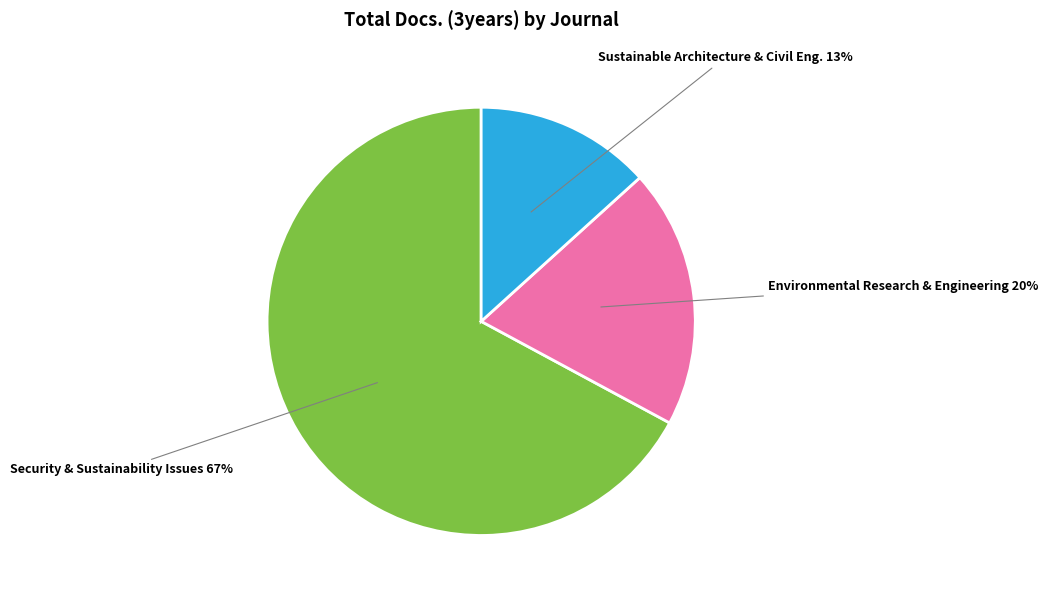

How many segments does this pie chart have?

3